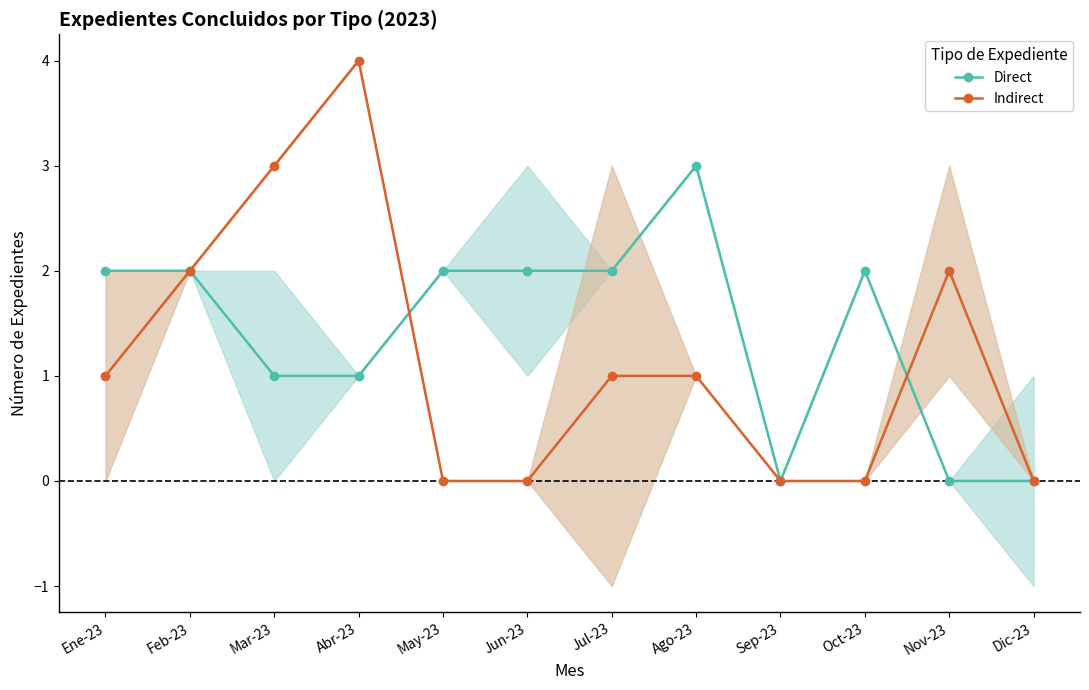

Is the value of Direct at Jun-23 greater than the value of Indirect at Feb-23?

No